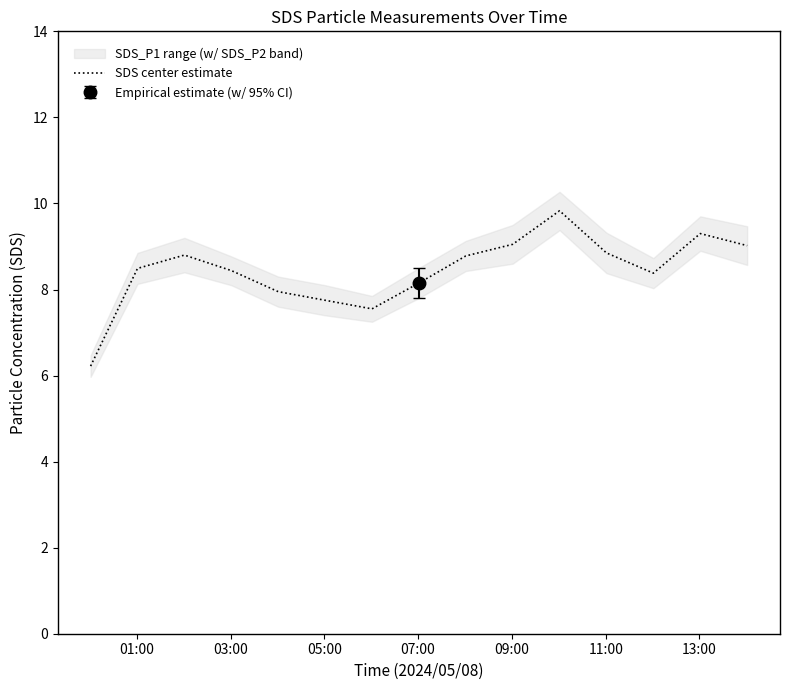

What is the lowest value of the SDS center estimate series?

6.2